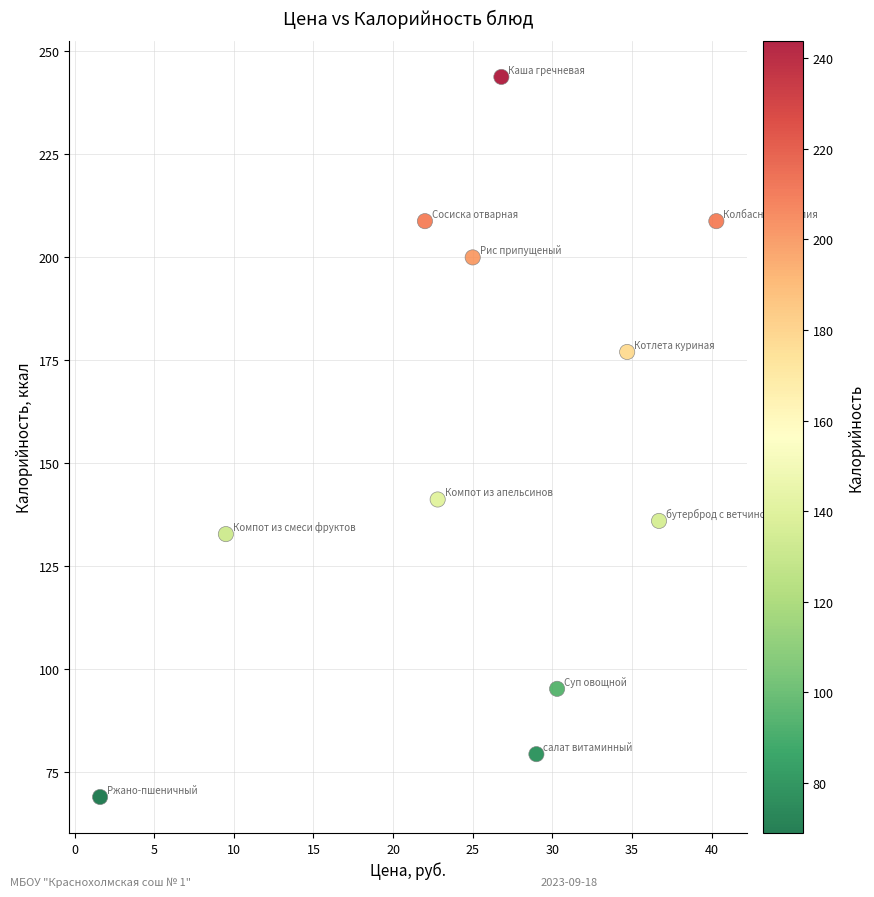

What Y value in the scatter plot is closest to 156?

141.2